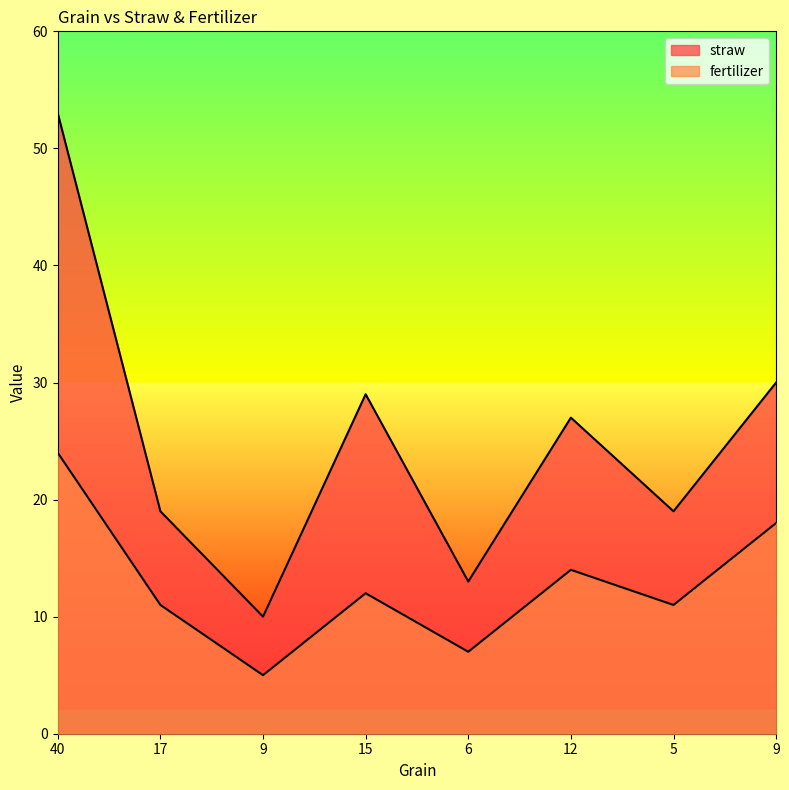

Which series has the largest total across all categories?

straw